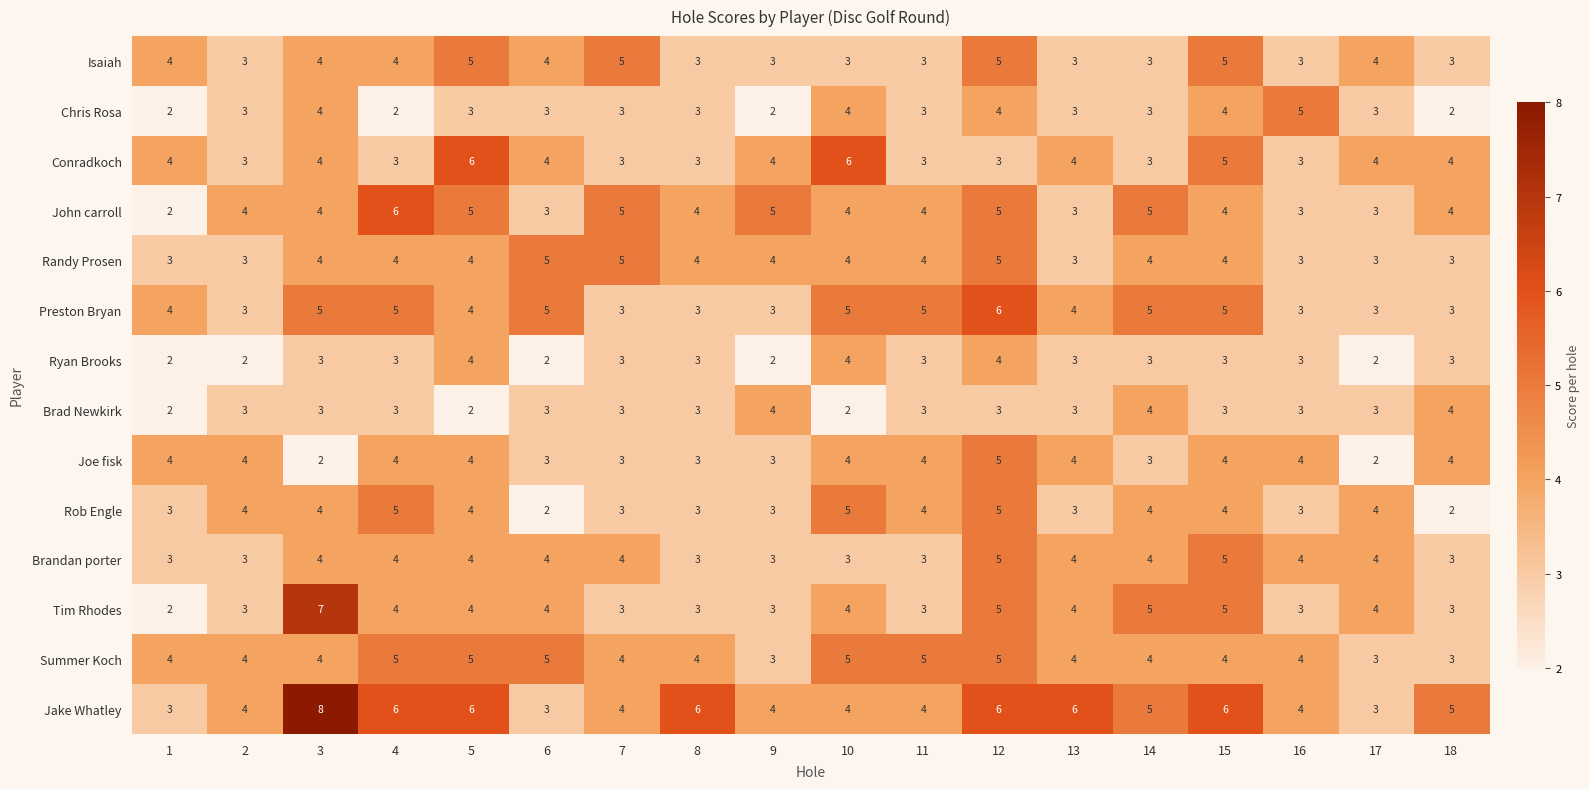

What is the spread (max minus min) of values at 18?

3